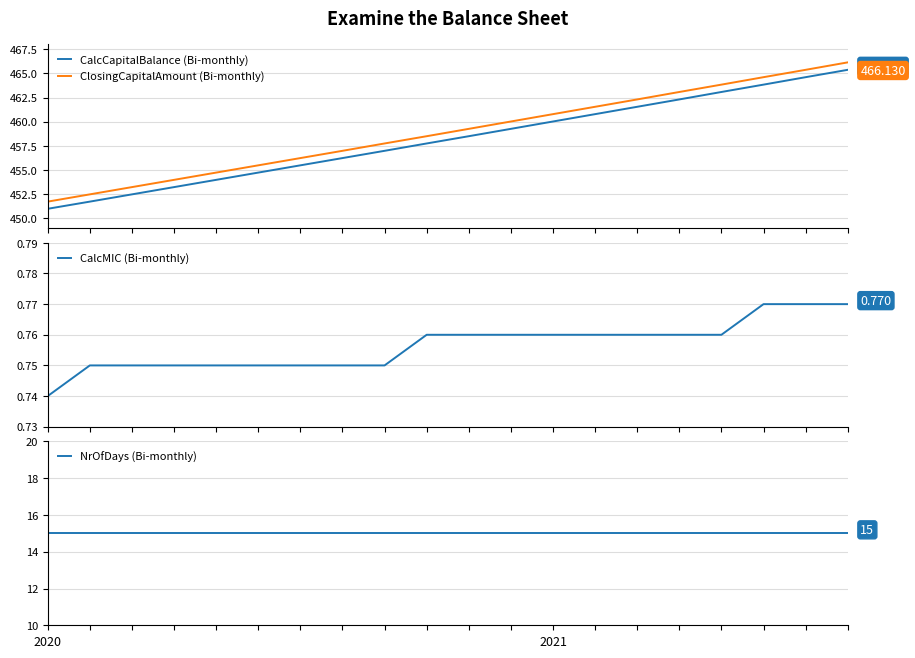

True or false: CalcMIC (Bi-monthly) and NrOfDays (Bi-monthly) cross at least once.

False